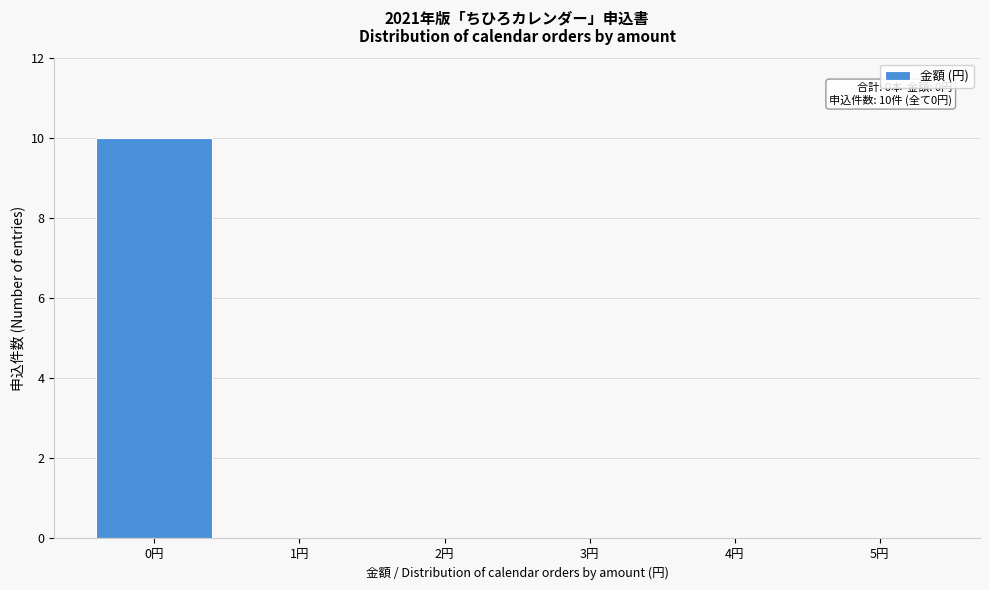

Which range on the x-axis has the tallest bar?

-0.5 to 0.5